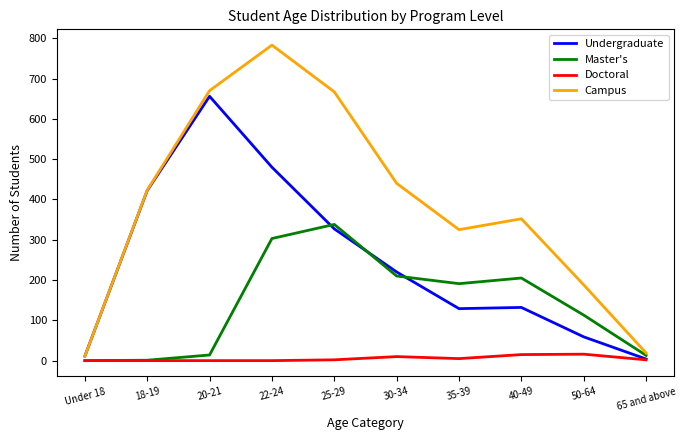

How many interior local peaks does the Campus series have?

2